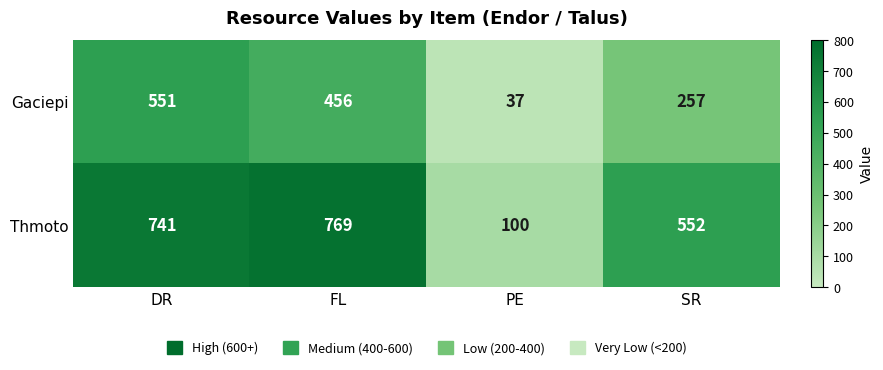

Reading left to right, what are all the values shown in this chart?

Gaciepi: 551	456	37	257
Thmoto: 741	769	100	552